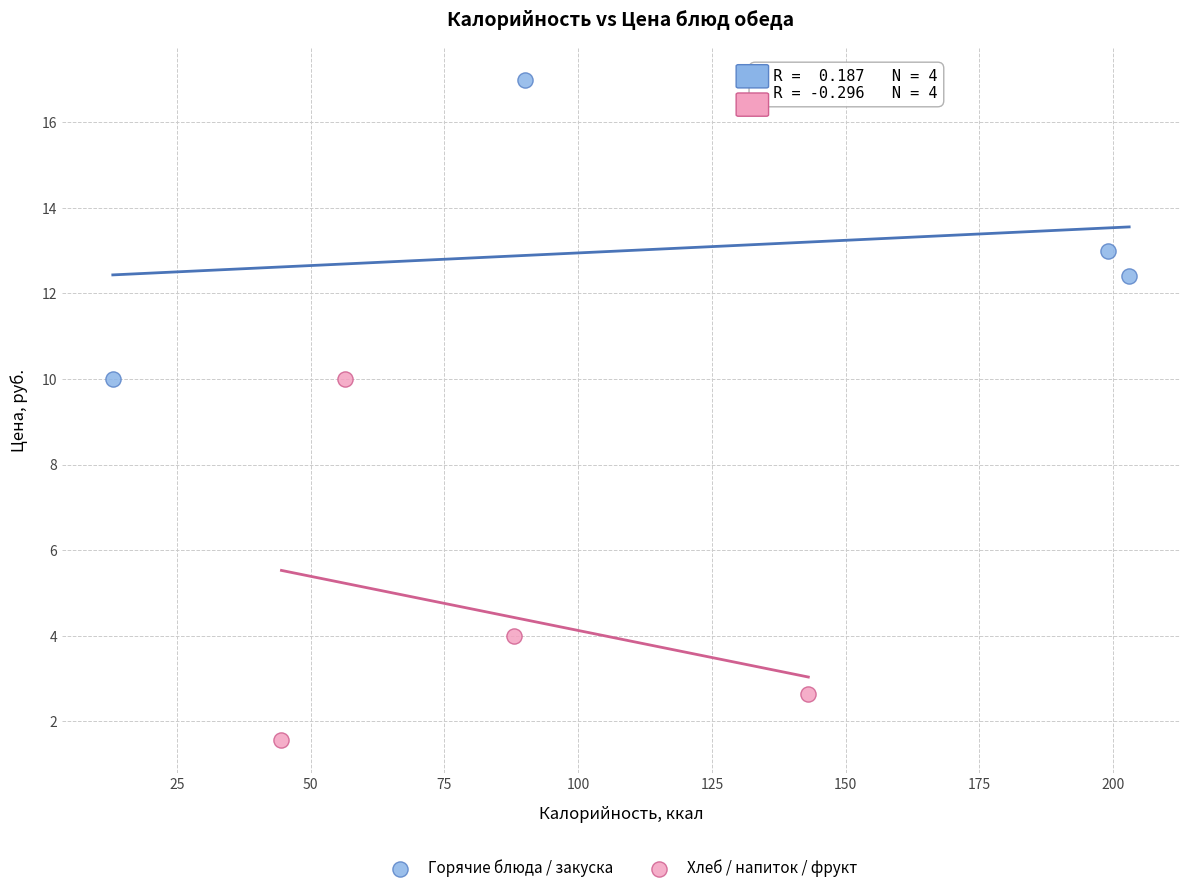

Which series reaches the minimum Y coordinate?

Хлеб / напиток / фрукт